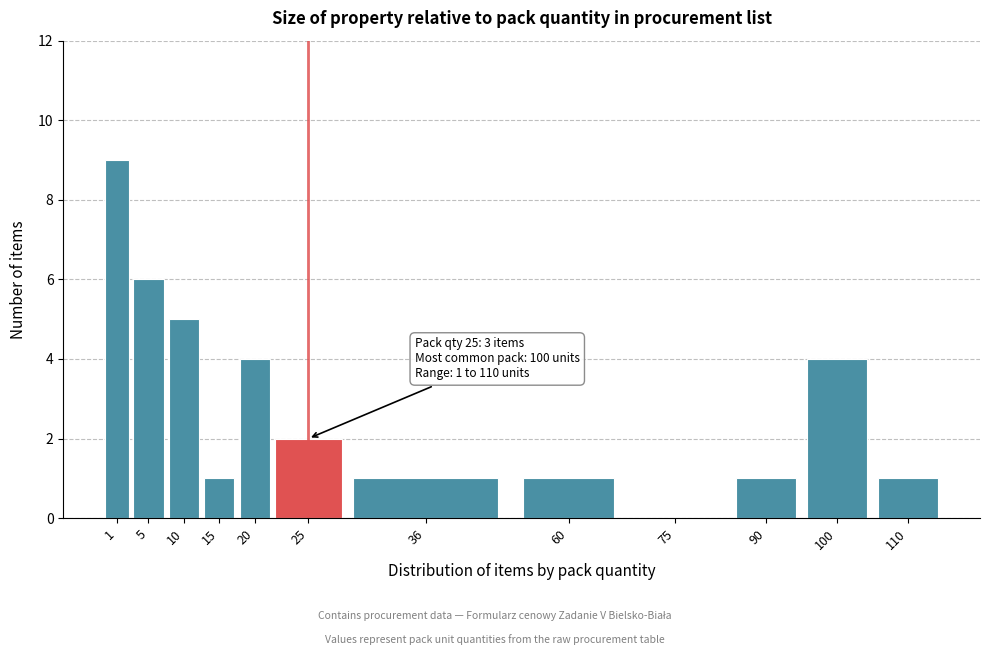

Reading left to right, list all the values displayed in this chart.

1=9	5=6	10=5	15=1	20=4	25=2	36=1	60=1	75=0	90=1	100=4	110=1